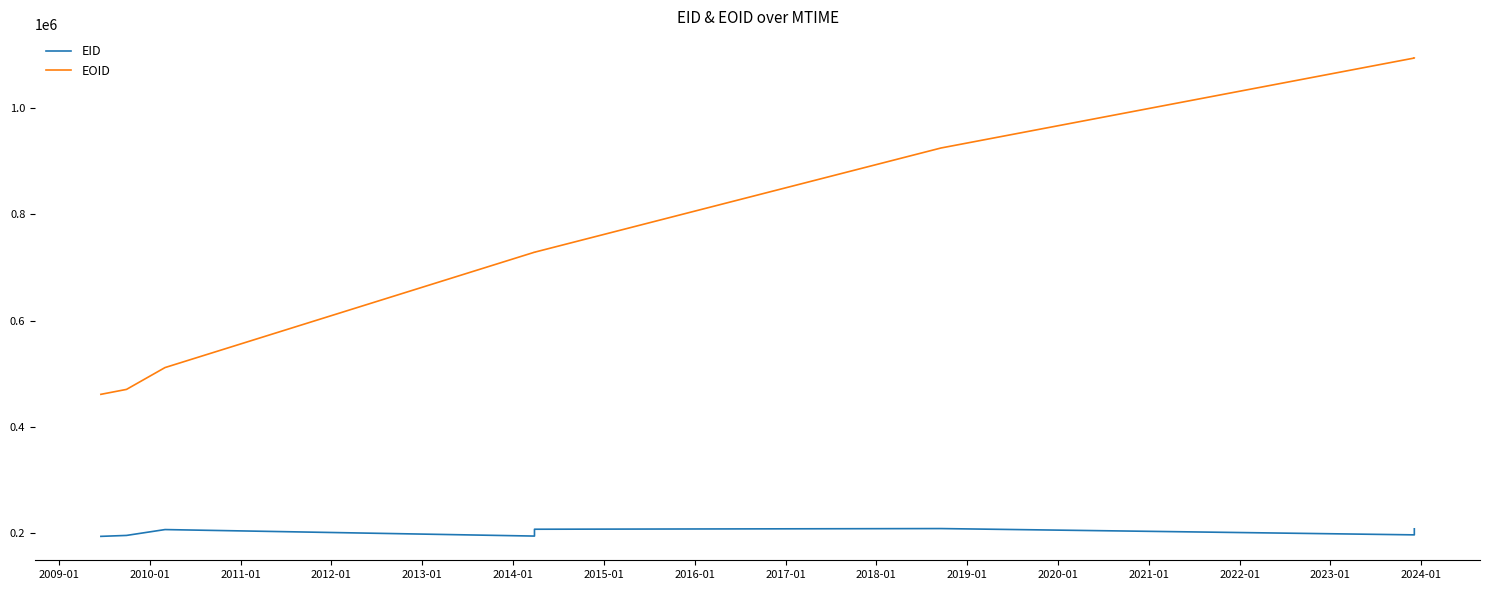

True or false: EOID has more than 2 points higher than both neighbors.

False